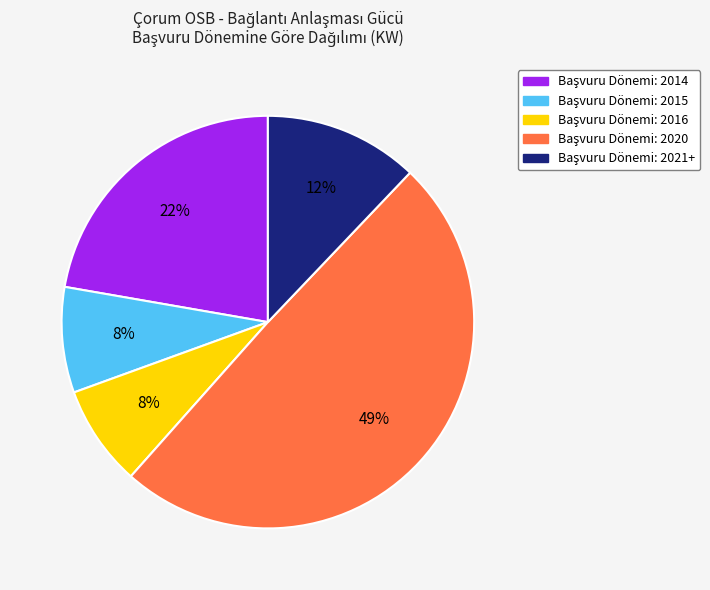

Does any single category account for the majority?

No